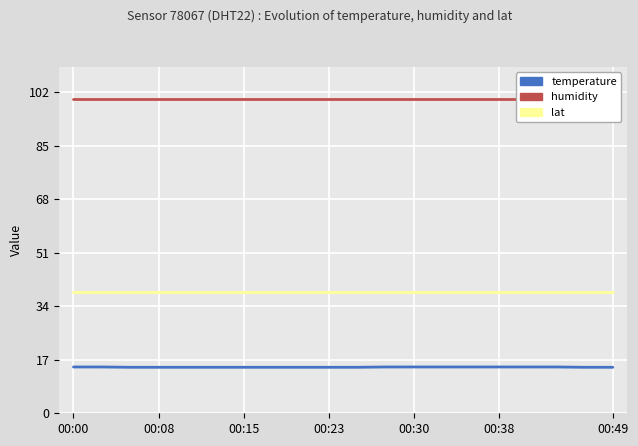

List the series in order of their overall mean, lowest first.

temperature, lat, humidity